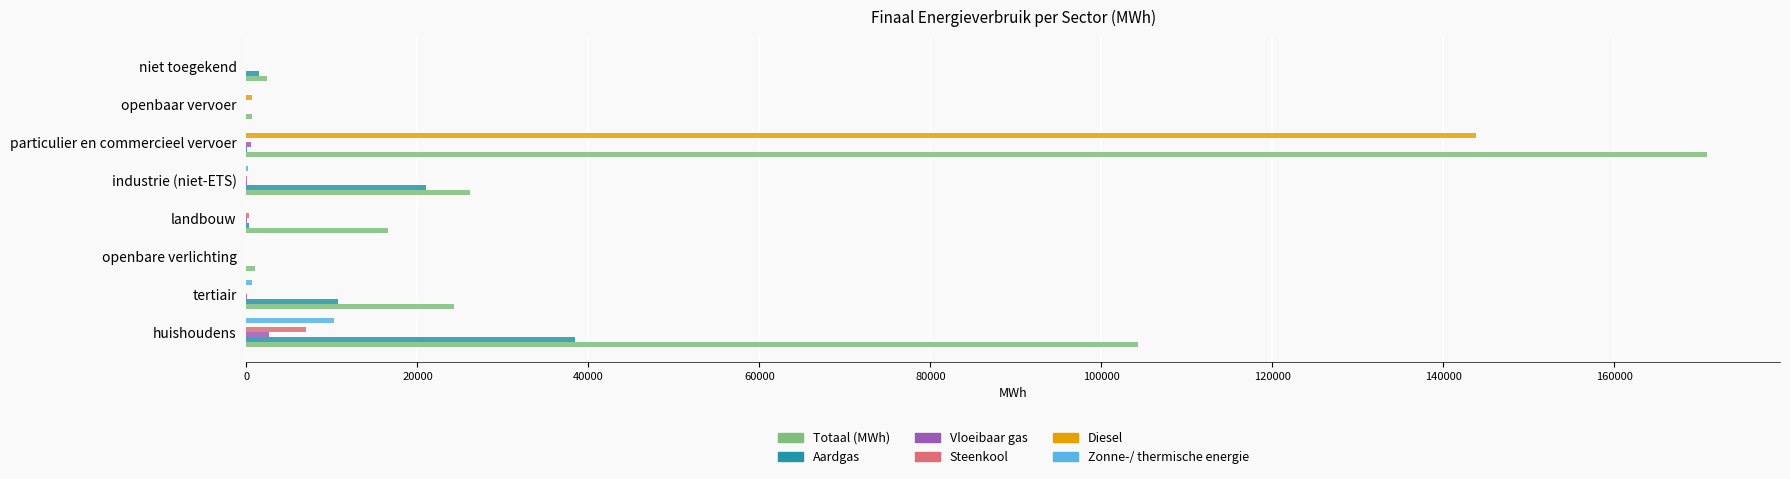

Is the value of Diesel at openbare verlichting greater than the value of Aardgas at industrie (niet-ETS)?

No